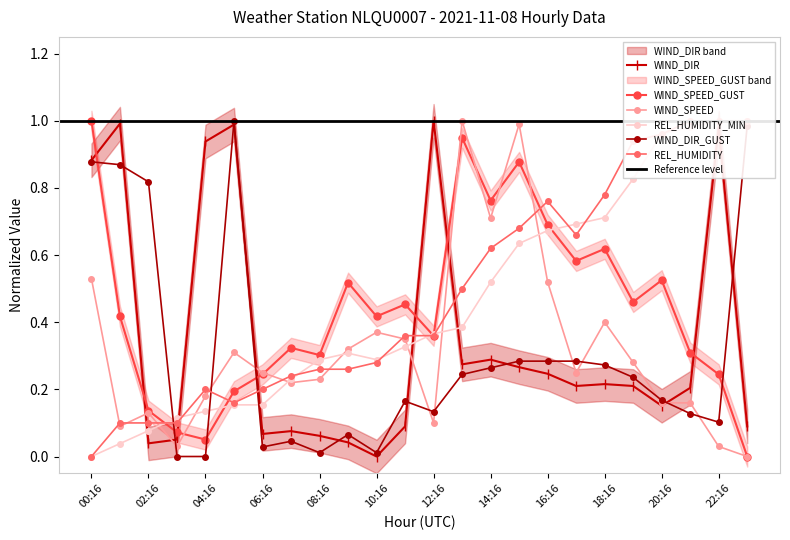

Is the value of REL_HUMIDITY_MIN at 23:16 greater than the value of WIND_DIR_GUST at 07:16?

Yes